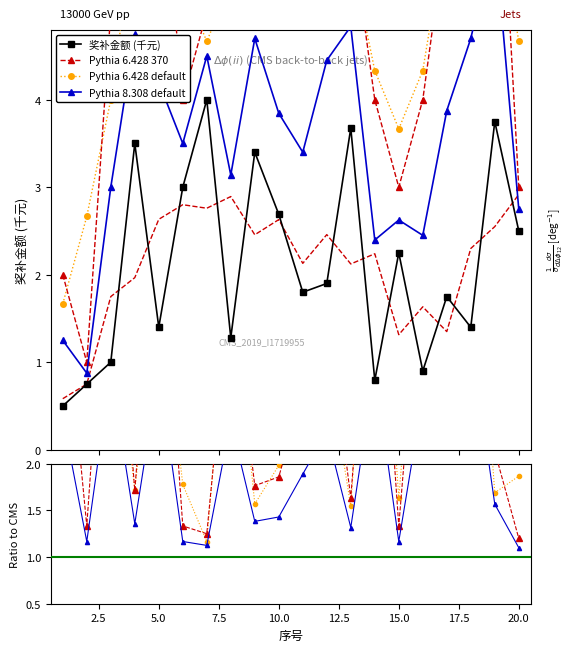

How many interior local peaks does the 奖补金额 (千元) series have?

7